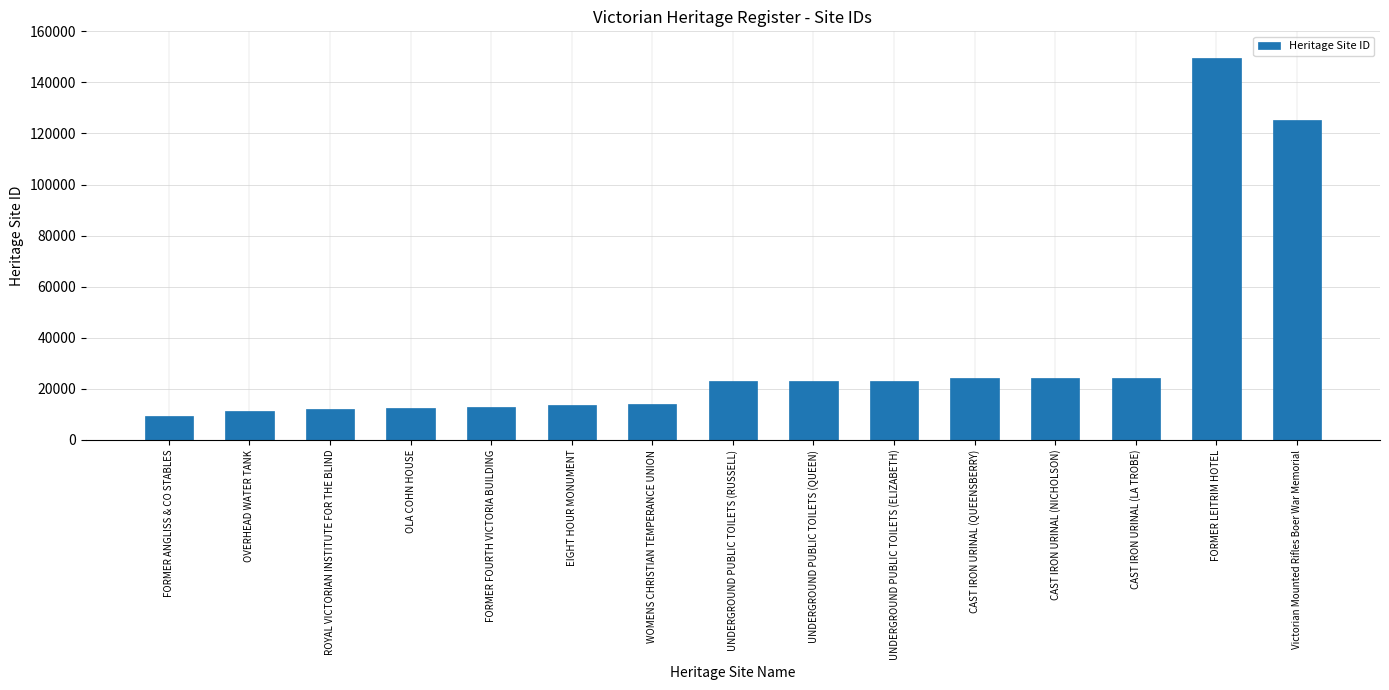

What is the greatest value displayed?

149565